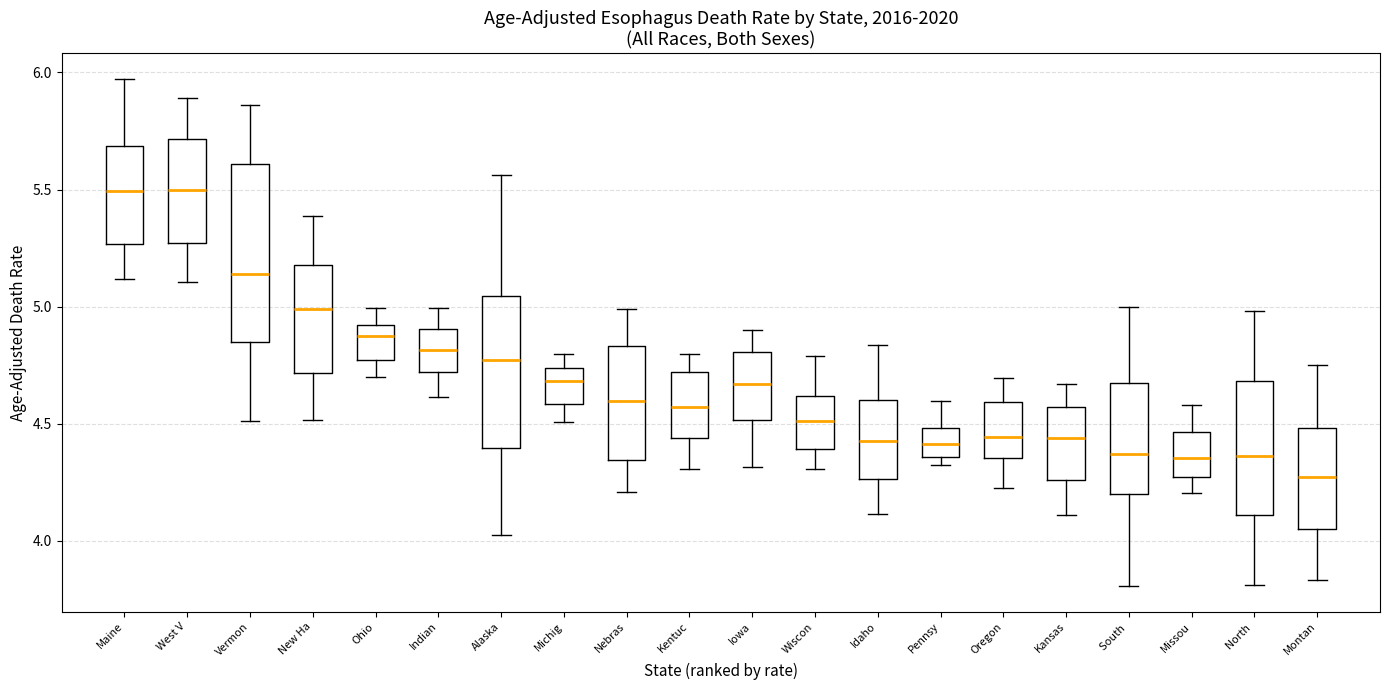

Reading left to right, transcribe this box plot: for each box, give where its median line is, the range the box spans, and where its two whiskers end, as read against the y-axis. The values are not printed on the chart, so give them approximately, as read against the axis.

Maine: median 5.50, box 5.25 to 5.70, whiskers 5.10 to 5.95
West V: median 5.50, box 5.25 to 5.70, whiskers 5.10 to 5.90
Vermon: median 5.15, box 4.85 to 5.60, whiskers 4.50 to 5.85
New Ha: median 5.00, box 4.70 to 5.20, whiskers 4.50 to 5.40
Ohio: median 4.90 (just below the box's upper edge), box 4.75 to 4.90, whiskers 4.70 to 5.00
Indian: median 4.80, box 4.70 to 4.90, whiskers 4.60 to 5.00
Alaska: median 4.75, box 4.40 to 5.05, whiskers 4.00 to 5.55
Michig: median 4.70, box 4.60 to 4.75, whiskers 4.50 to 4.80
Nebras: median 4.60, box 4.35 to 4.85, whiskers 4.20 to 5.00
Kentuc: median 4.55, box 4.45 to 4.70, whiskers 4.30 to 4.80
Iowa: median 4.65, box 4.50 to 4.80, whiskers 4.30 to 4.90
Wiscon: median 4.50, box 4.40 to 4.60, whiskers 4.30 to 4.80
Idaho: median 4.45, box 4.25 to 4.60, whiskers 4.10 to 4.85
Pennsy: median 4.40, box 4.35 to 4.50, whiskers 4.30 to 4.60
Oregon: median 4.45, box 4.35 to 4.60, whiskers 4.25 to 4.70
Kansas: median 4.45, box 4.25 to 4.55, whiskers 4.10 to 4.65
South: median 4.35, box 4.20 to 4.65, whiskers 3.80 to 5.00
Missou: median 4.35, box 4.25 to 4.45, whiskers 4.20 to 4.60
North: median 4.35, box 4.10 to 4.70, whiskers 3.80 to 5.00
Montan: median 4.25, box 4.05 to 4.50, whiskers 3.85 to 4.75